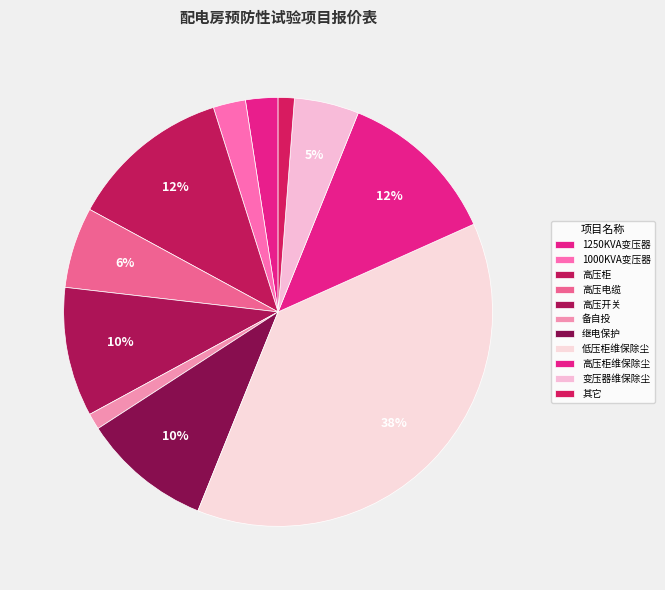

Is there a majority slice in this chart?

No